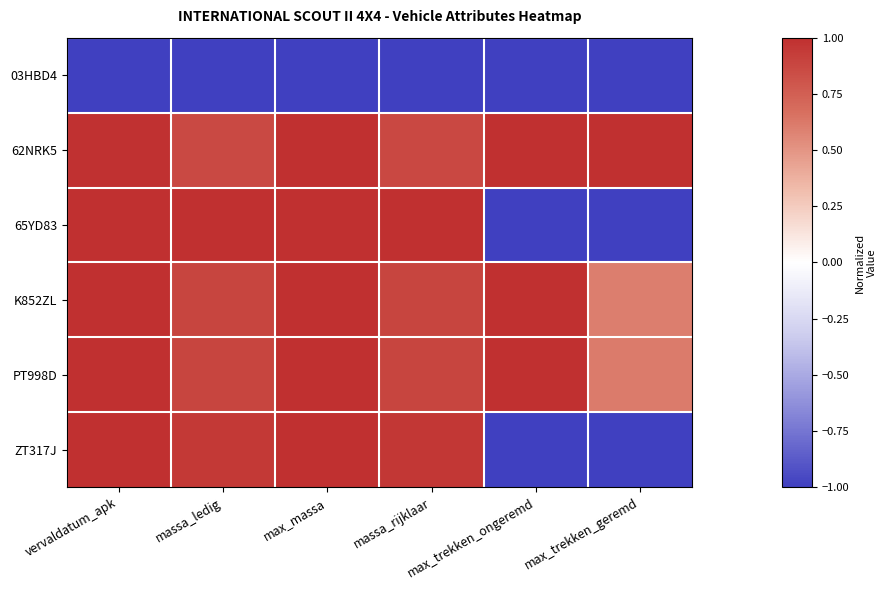

At massa_ledig, list the series in order from largest to smallest.

65YD83, ZT317J, K852ZL, PT998D, 62NRK5, 03HBD4